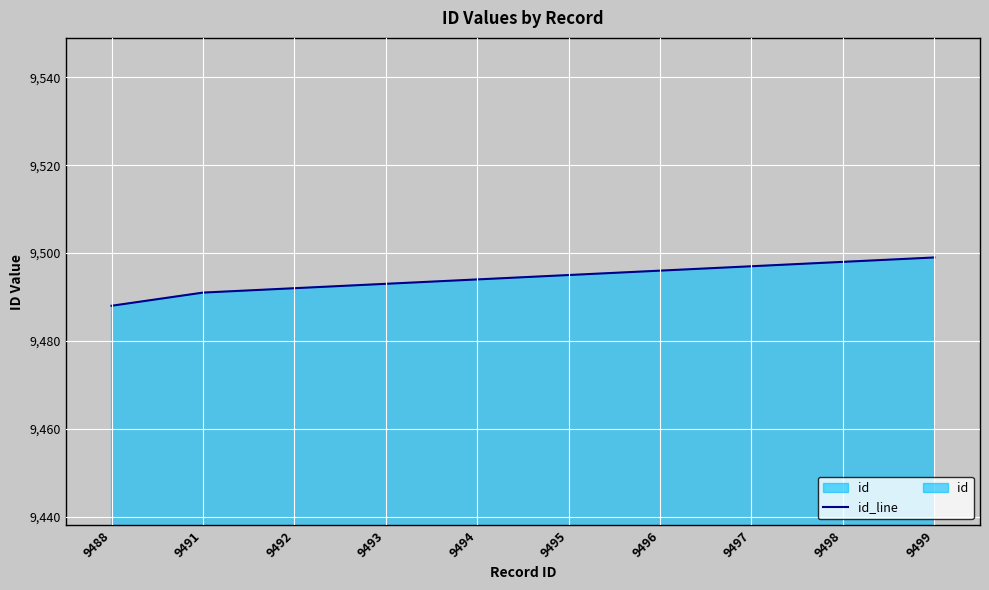

How many series are shown in this chart?

1